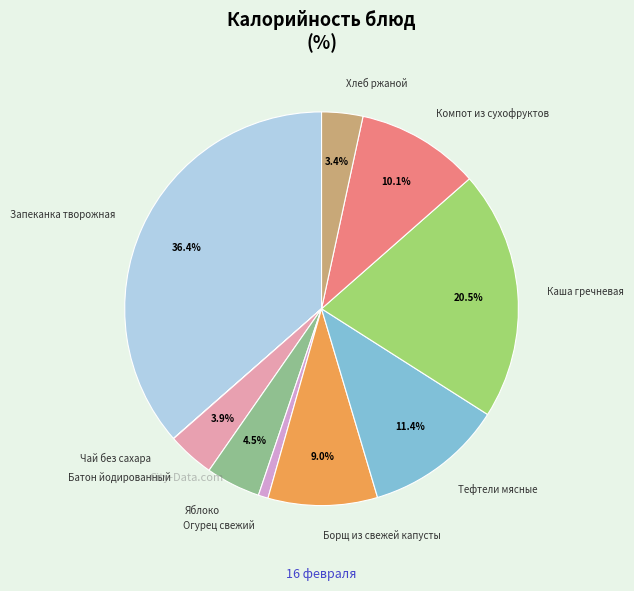

Between Тефтели мясные and Хлеб ржаной, which is larger?

Тефтели мясные